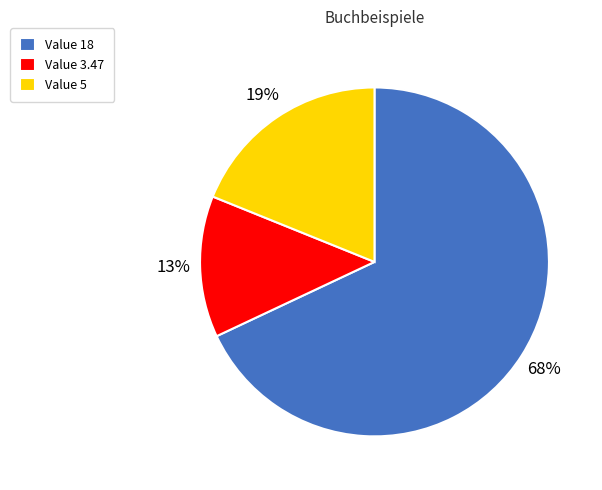

What percentage is the Value 18 slice, to the nearest percent?

68%